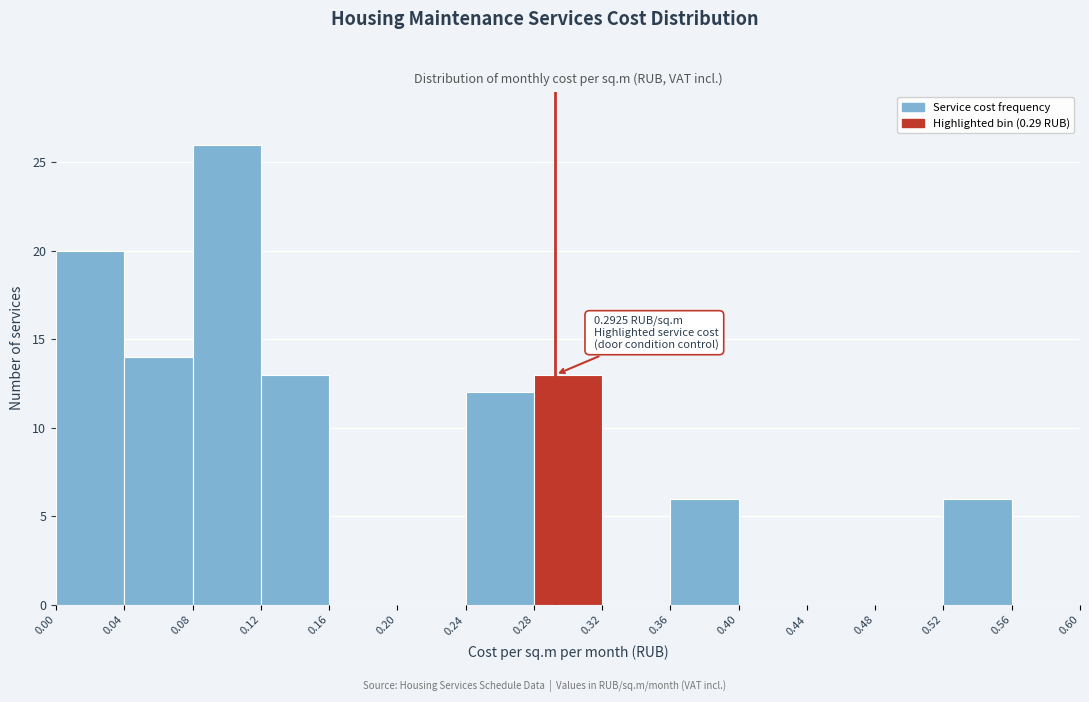

Over which range of the x-axis is the bar tallest?

0.08 to 0.12